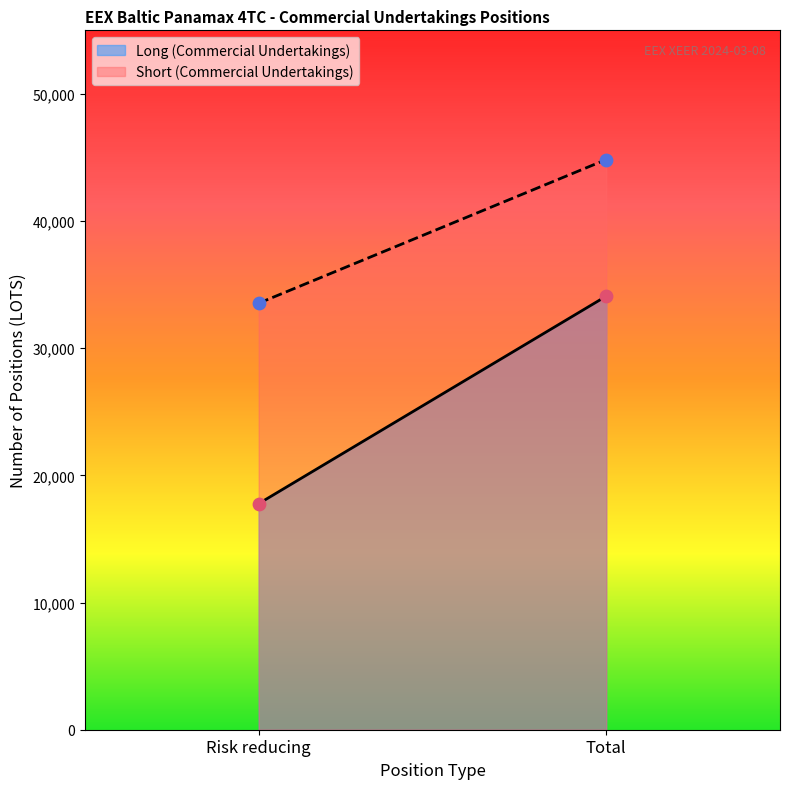

At how many categories does at least one series exceed 36570?

1